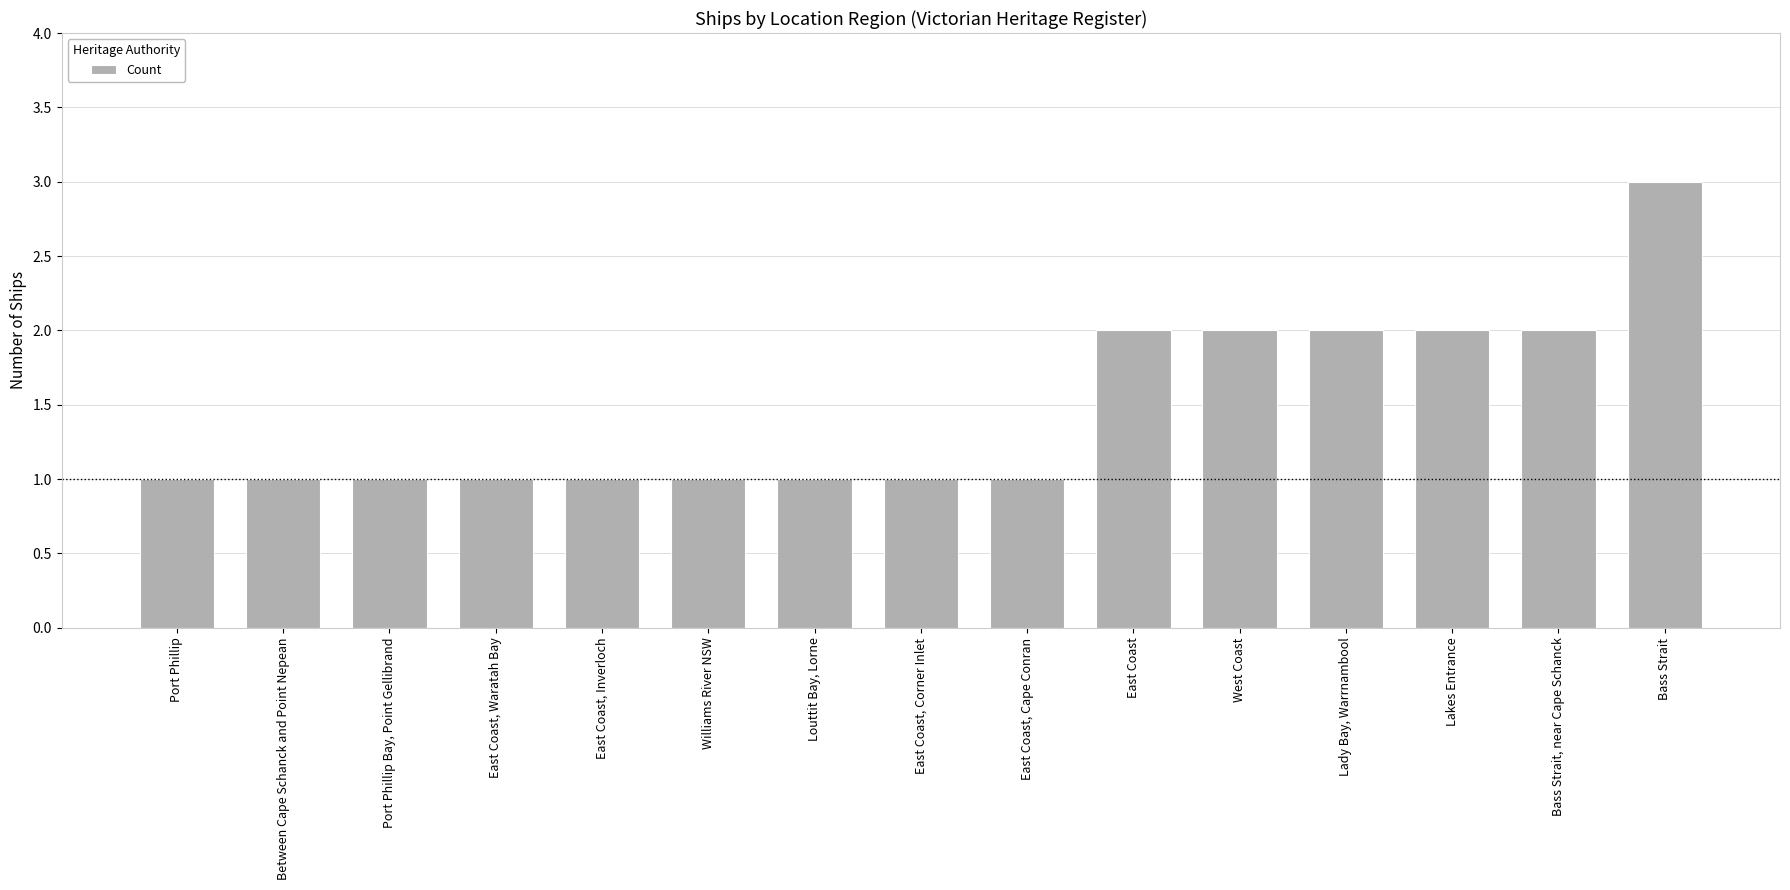

What is the sum of the values at East Coast and East Coast, Cape Conran?

3